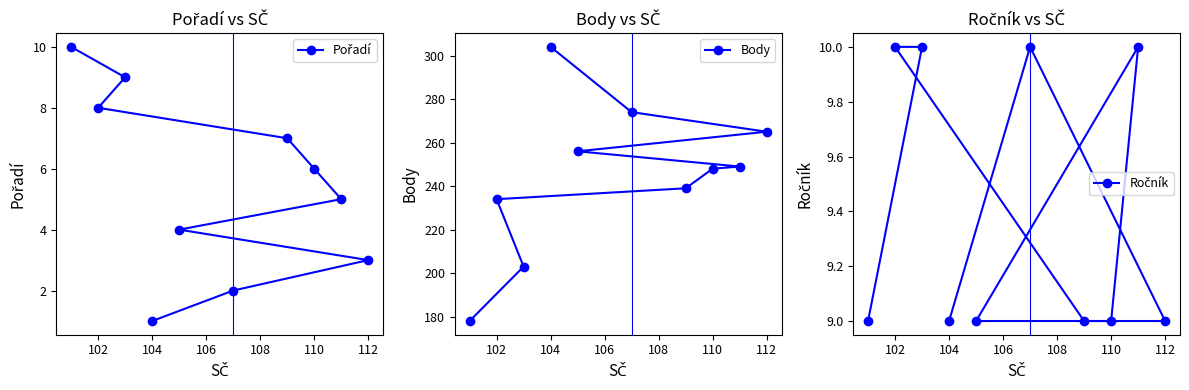

Is it true that Body equals 464 at 112?

False